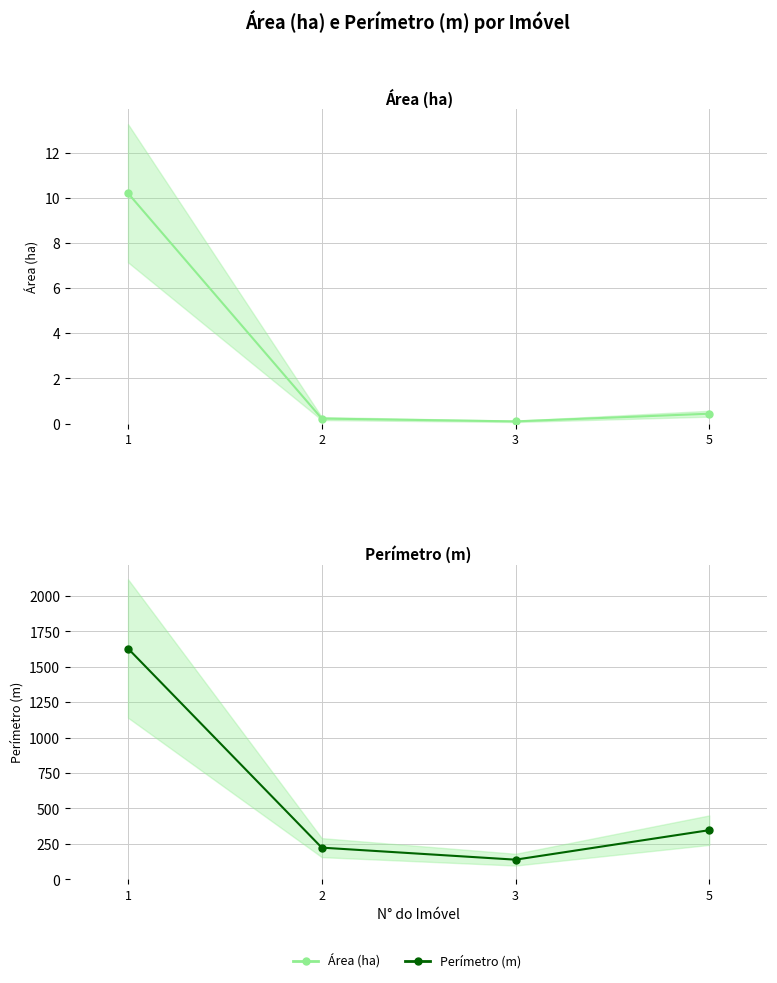

Rank the series at 5 from highest to lowest value.

Perímetro (m), Área (ha)